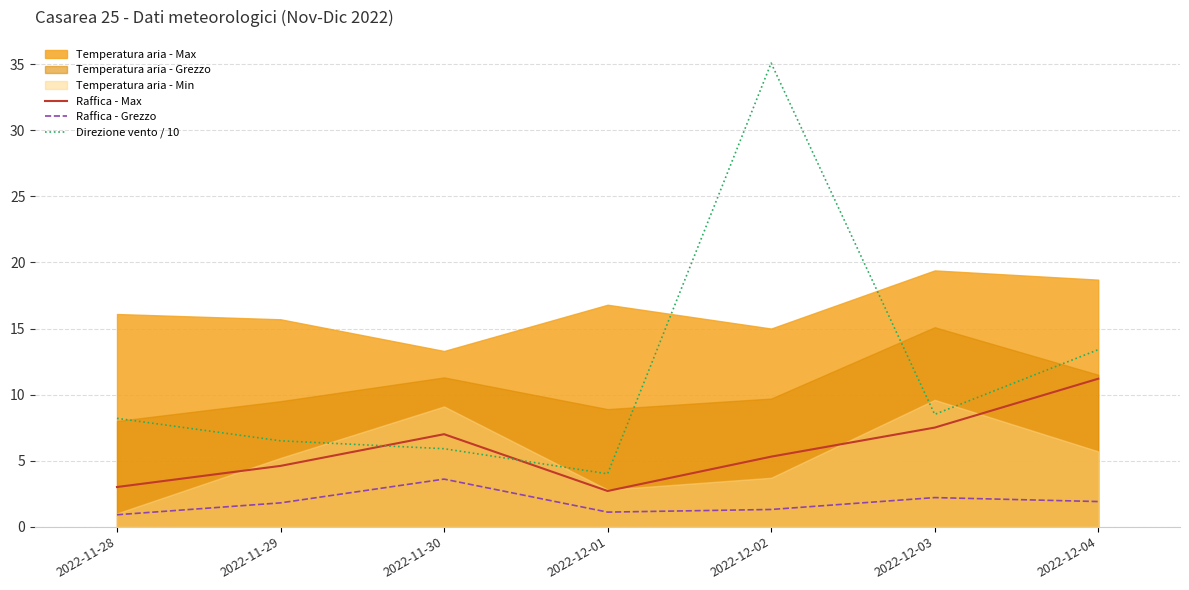

How many lines are shown in the chart?

3